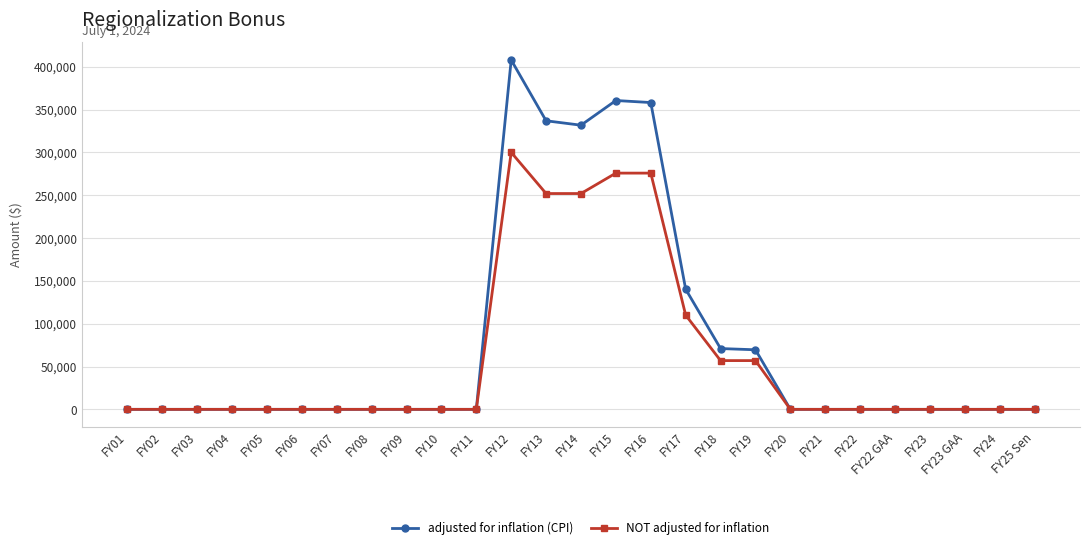

List the series in order of their peak value, lowest first.

NOT adjusted for inflation, adjusted for inflation (CPI)